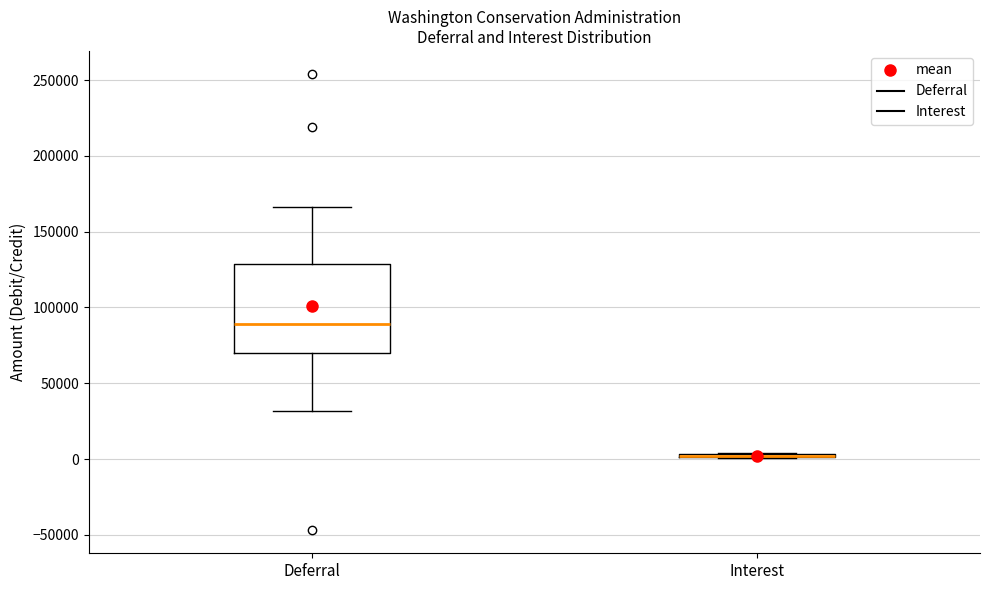

Reading left to right, read every box against the y-axis: the position of its median line, the range the box covers, and the ends of its whiskers. The values are not printed on the chart, so give them approximately, as read against the axis.

Deferral: median 90000, box 70000 to 130000, whiskers 30000 to 165000
Interest: box collapsed to a line at 0, whiskers 0 to 5000